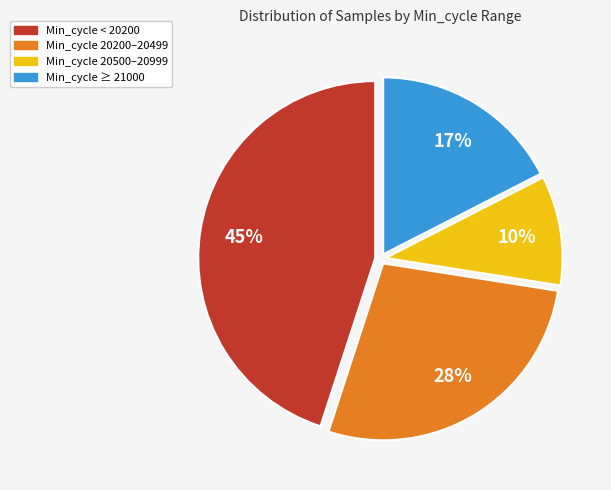

To the nearest percent, what is the average slice percentage?

25%